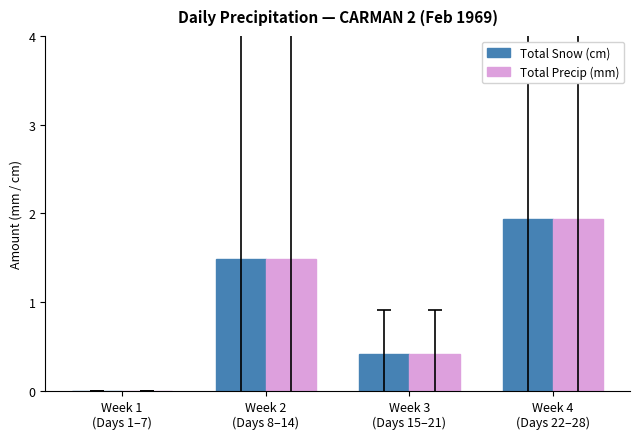

How many Total Snow (cm) values are between 0 and 1?

2